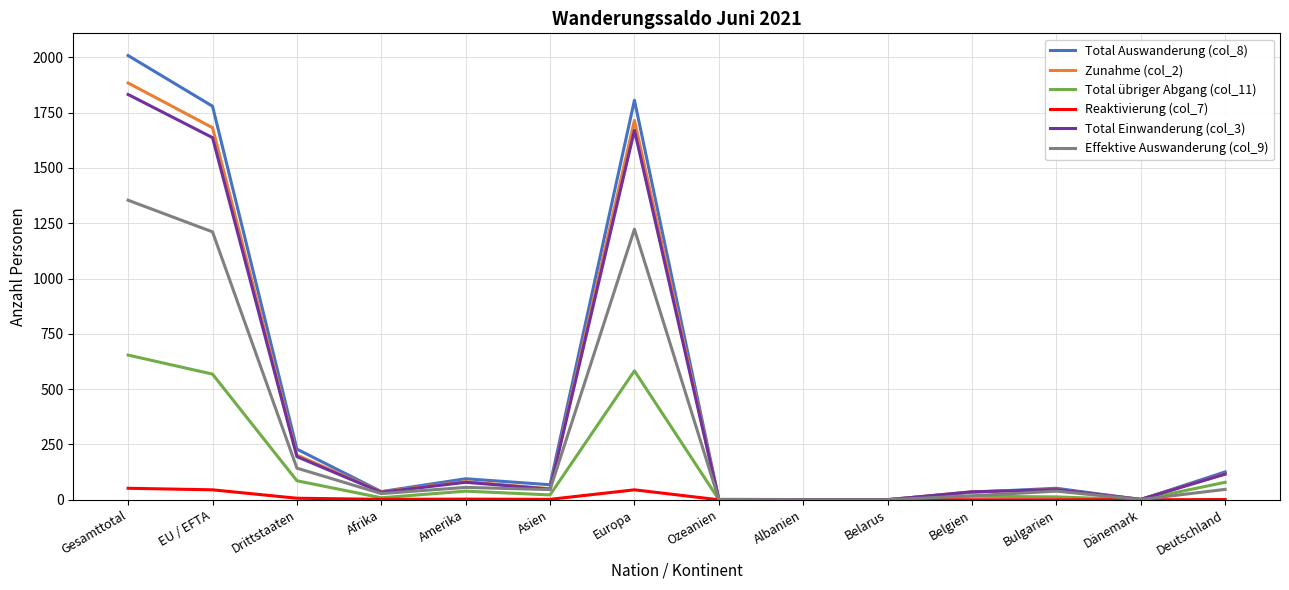

Count the number of categories in the chart.

14